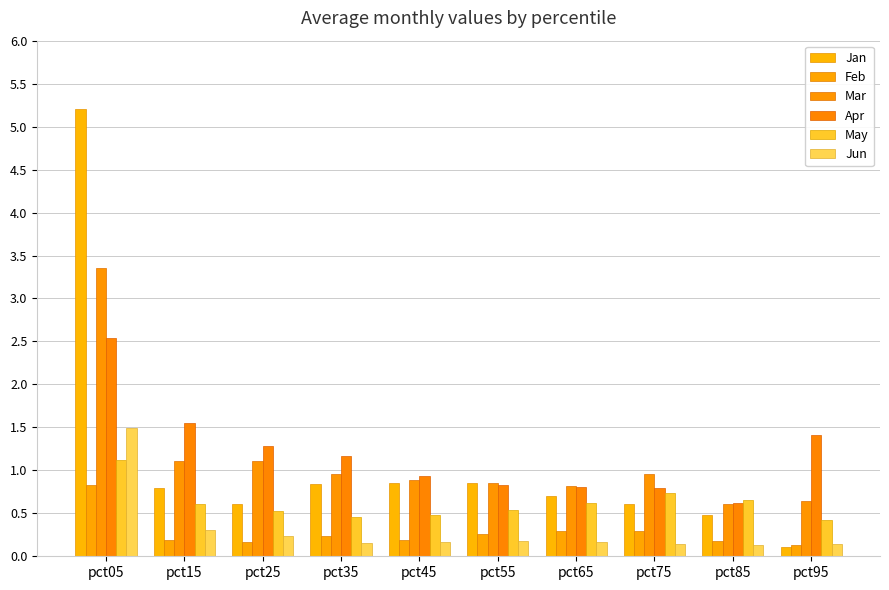

What is the difference between the maximum and minimum values in the Jun series?

1.4